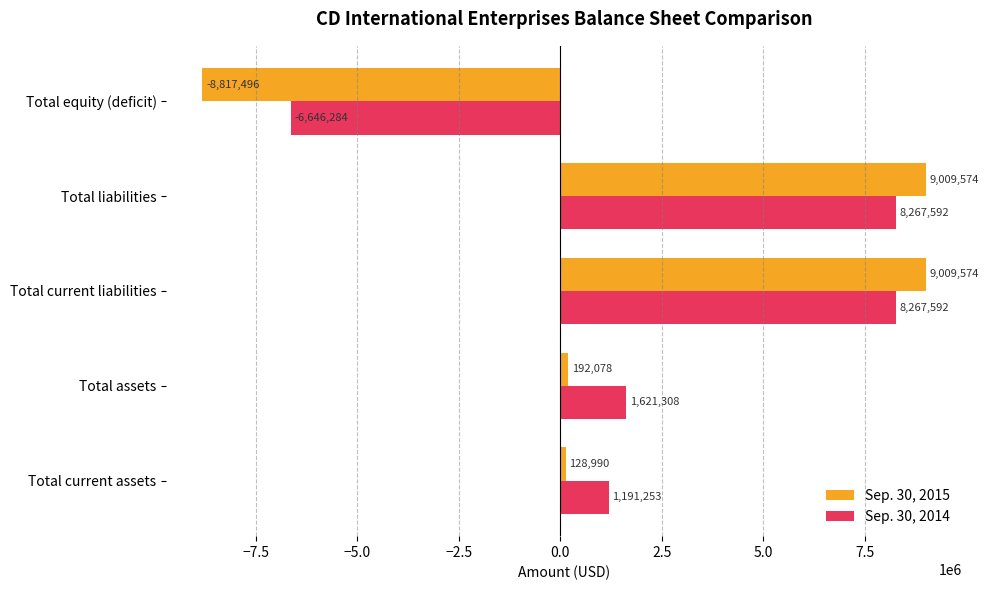

What is the average value of the Sep. 30, 2015 series?

1904544